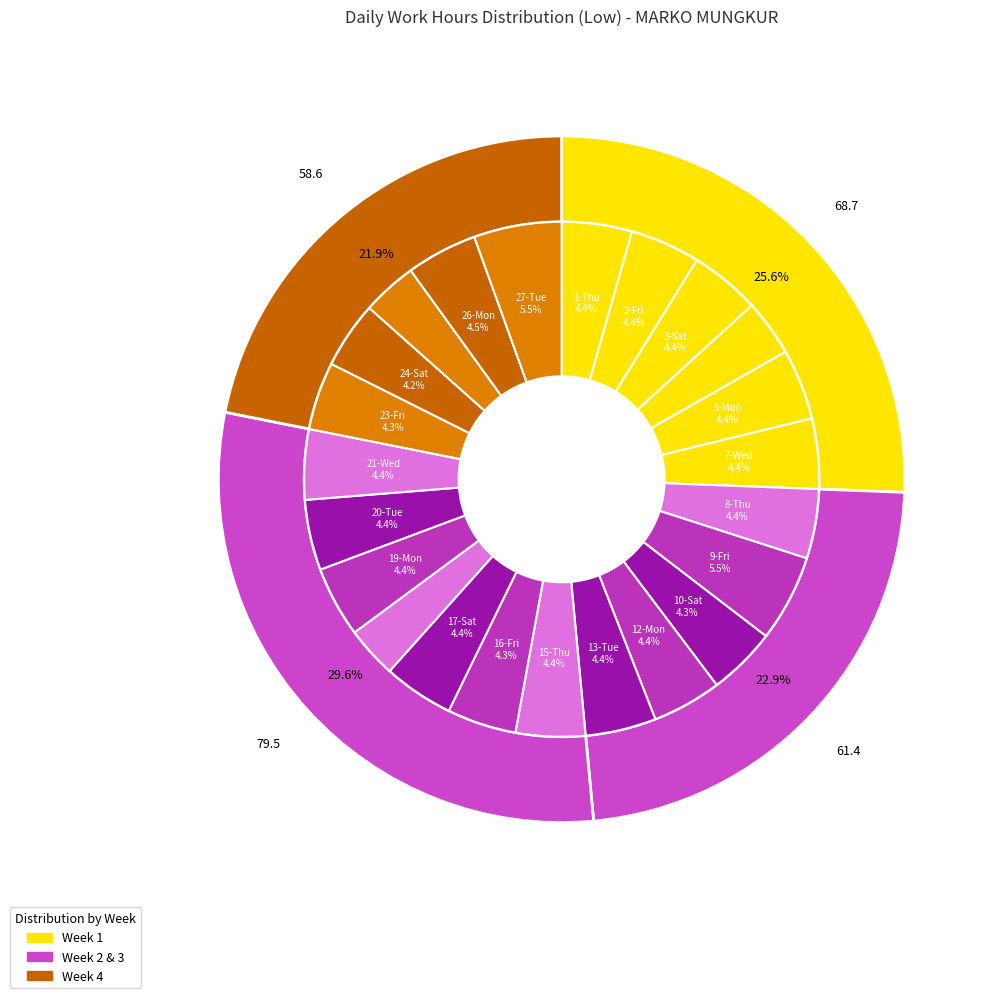

Which category has the biggest portion of the pie?

27-Tue